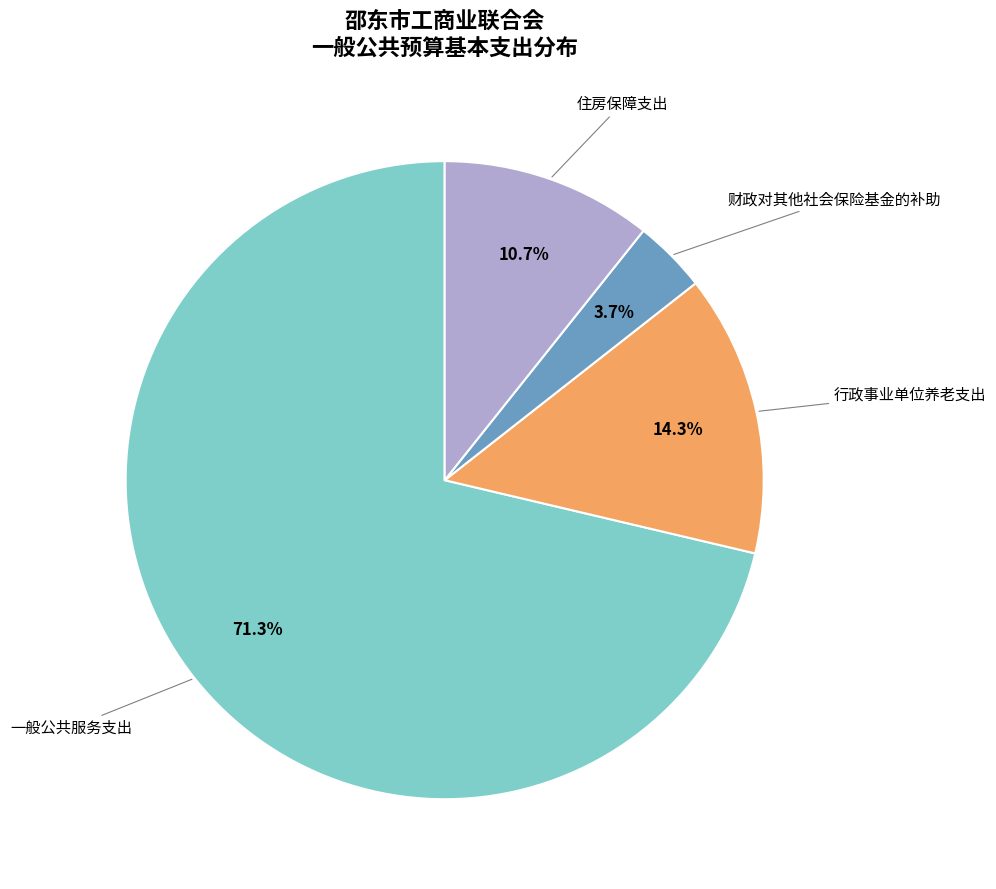

Is there a majority slice in this chart?

Yes